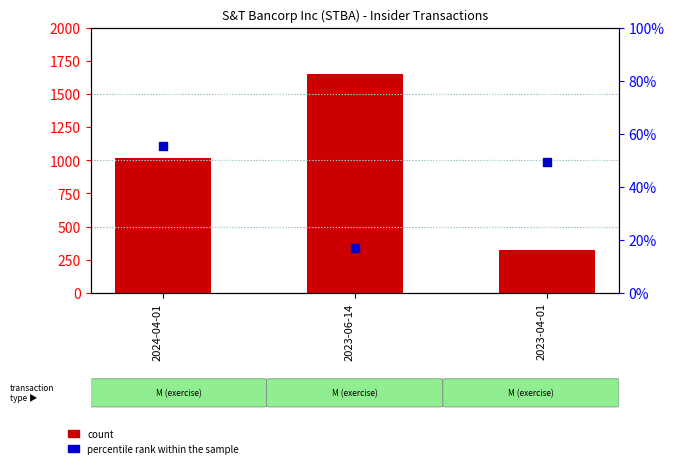

Which series reaches the maximum Y coordinate?

count